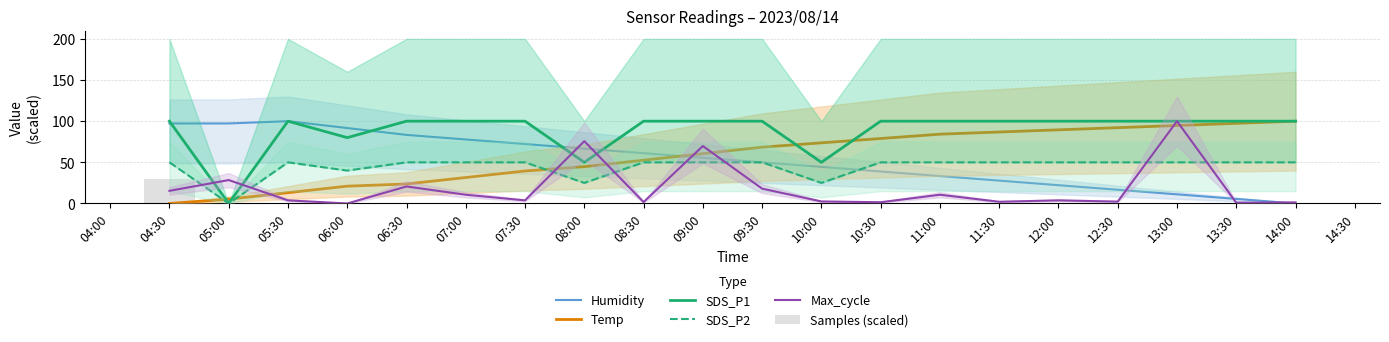

At which label does Samples (scaled) reach its minimum?

09:30